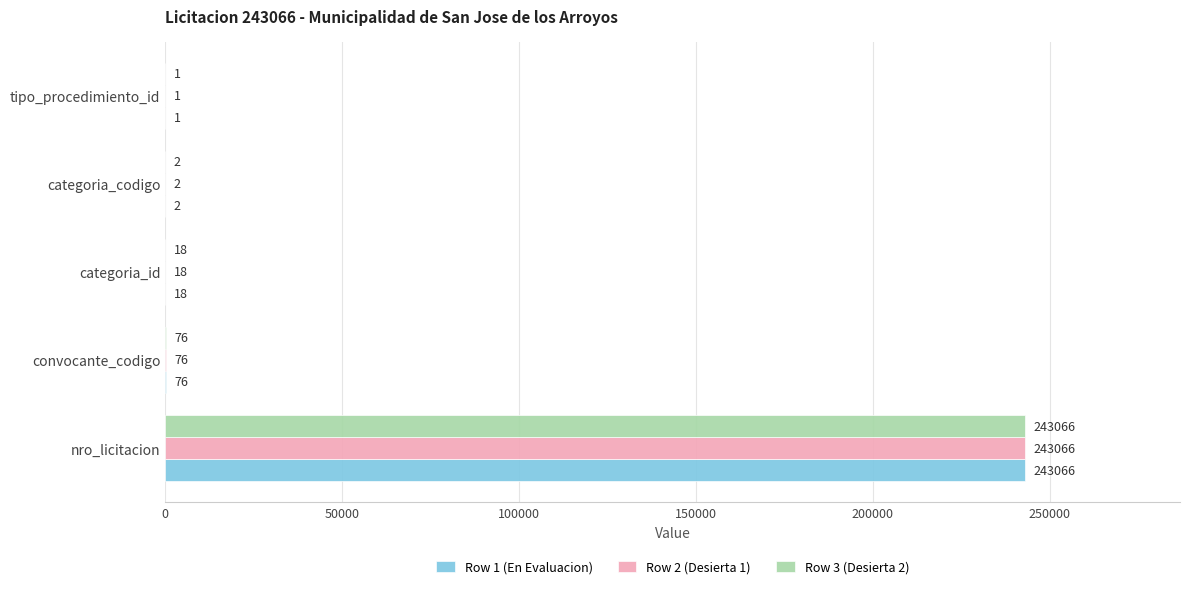

What is the sum of the Row 2 (Desierta 1) values at nro_licitacion and convocante_codigo?

243142